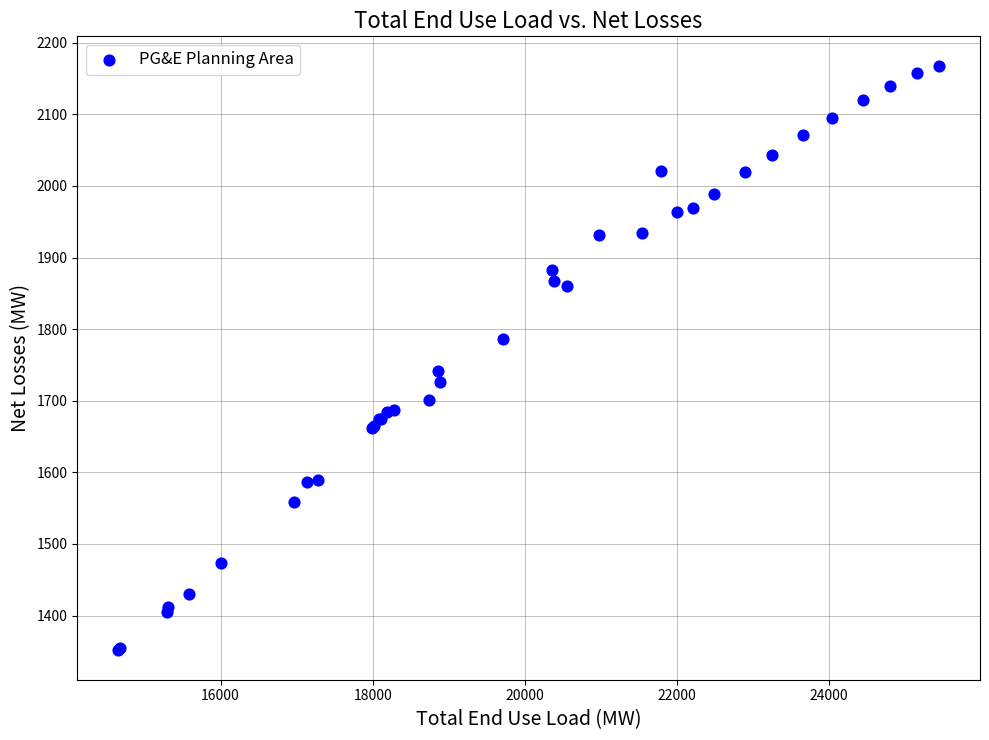

What Y value in the scatter plot is closest to 1759?

1741.7